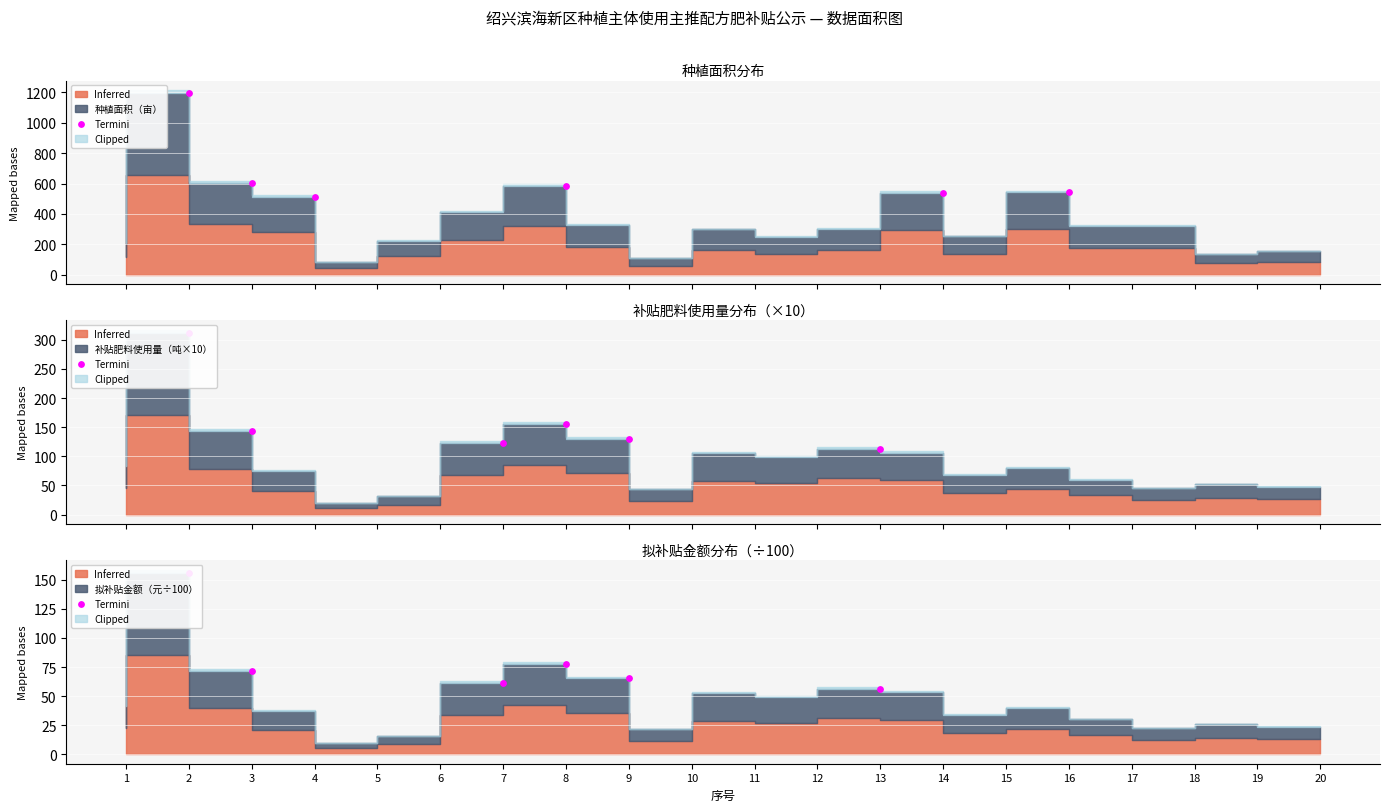

What is the change in value from 8 to 9?

-12.2